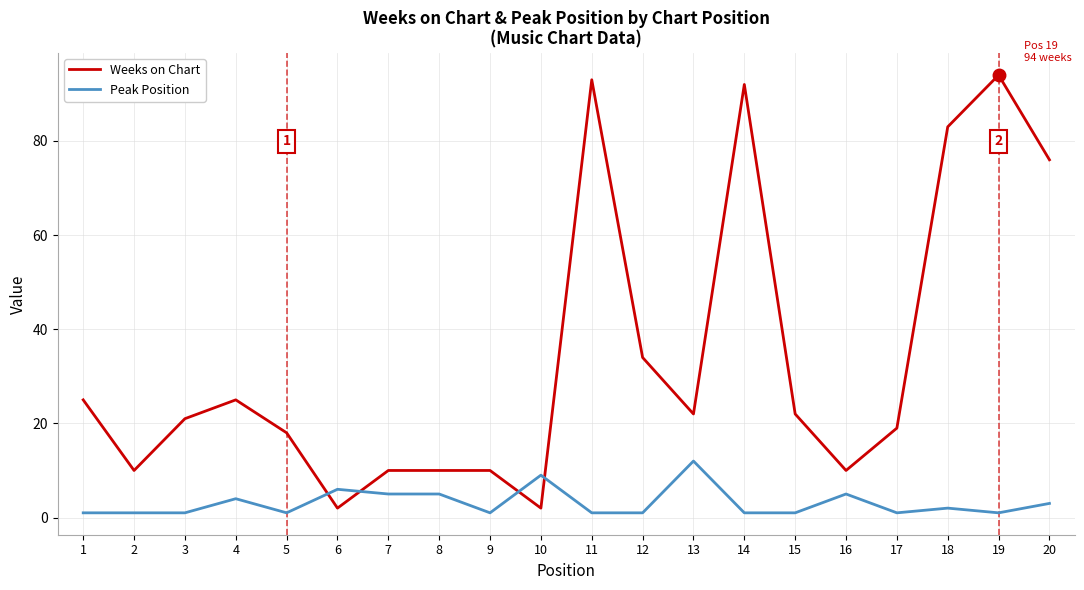

Which series changed the most between 6 and 7?

Weeks on Chart